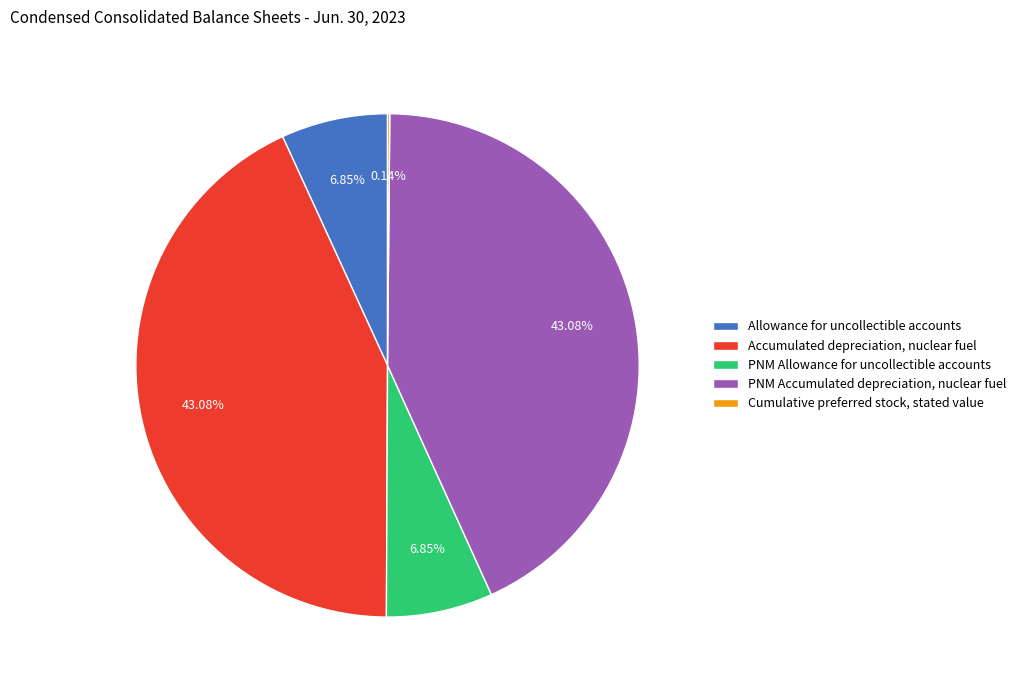

To the nearest percent, what percentage of the pie is PNM Allowance for uncollectible accounts?

7%